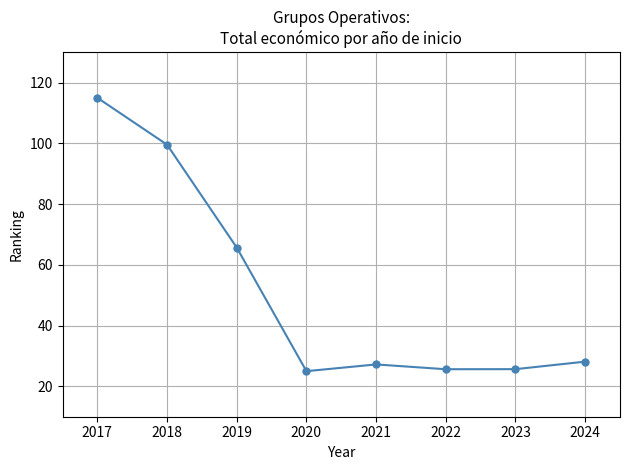

True or false: the data shows 34.6 at 2018.

False